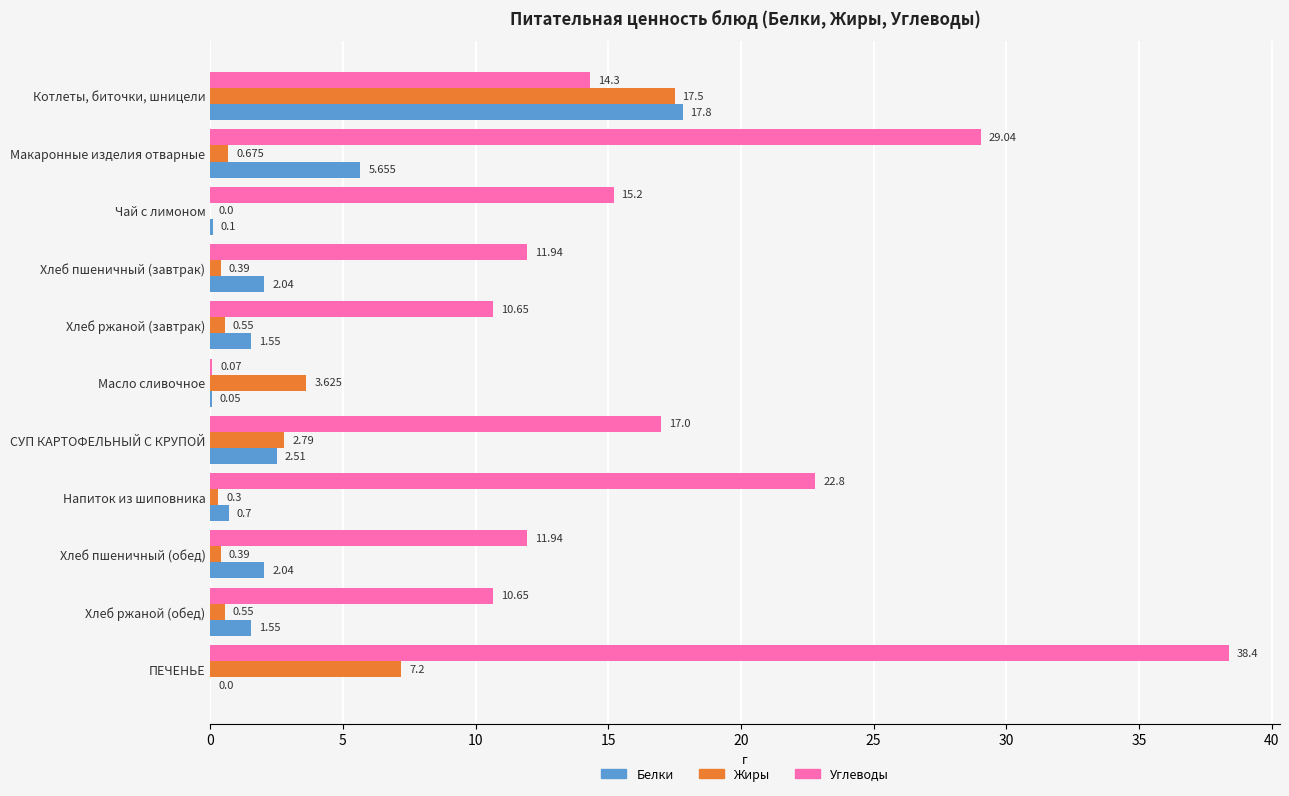

How many values in Белки are above zero?

10